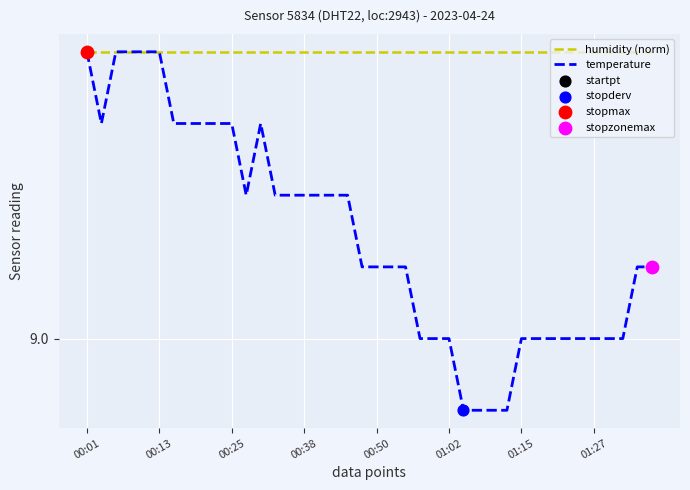

Which series has the largest total across all categories?

humidity (norm)